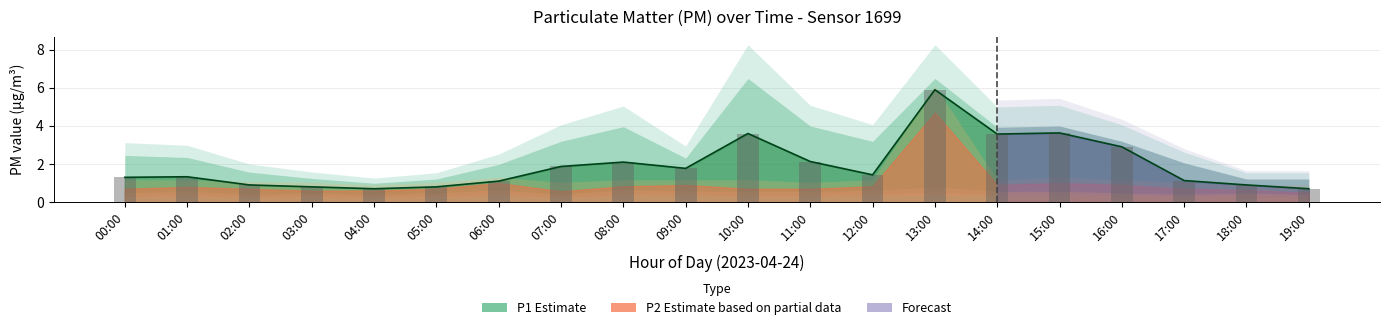

Rank the categories by value from highest to lowest.

13:00, 15:00, 10:00, 14:00, 16:00, 11:00, 08:00, 07:00, 09:00, 12:00, 01:00, 00:00, 17:00, 06:00, 02:00, 18:00, 03:00, 05:00, 04:00, 19:00